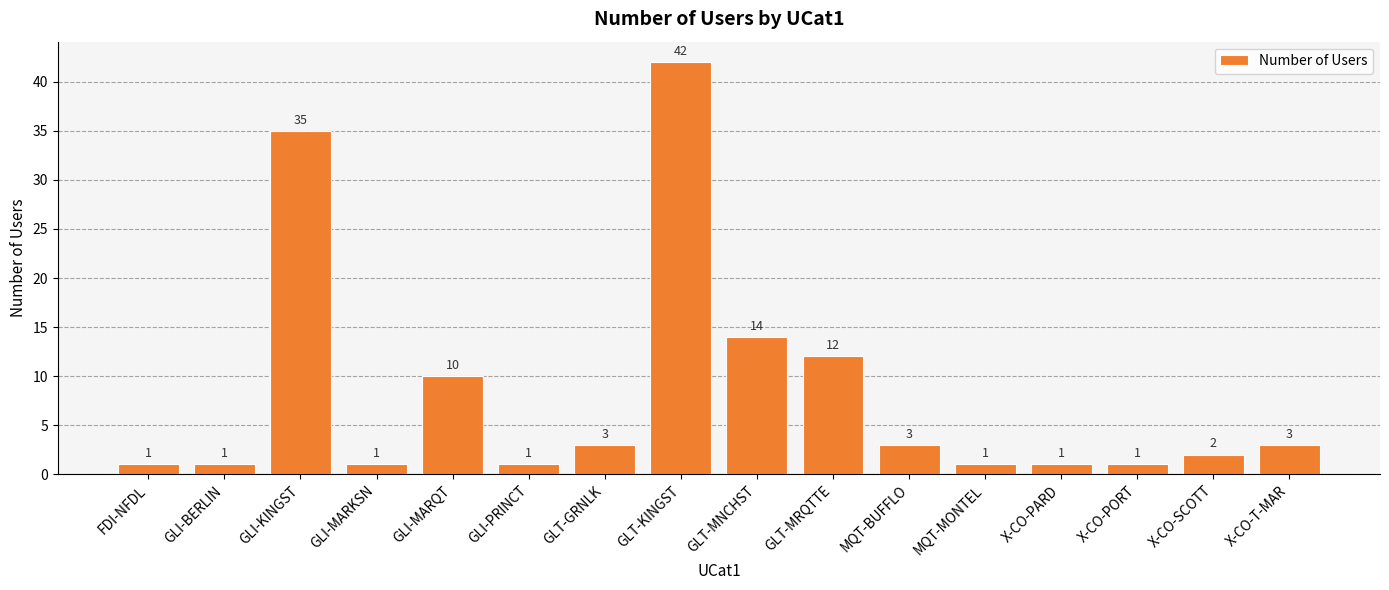

What is the label of the 12th bar from the left?

MQT-MONTEL